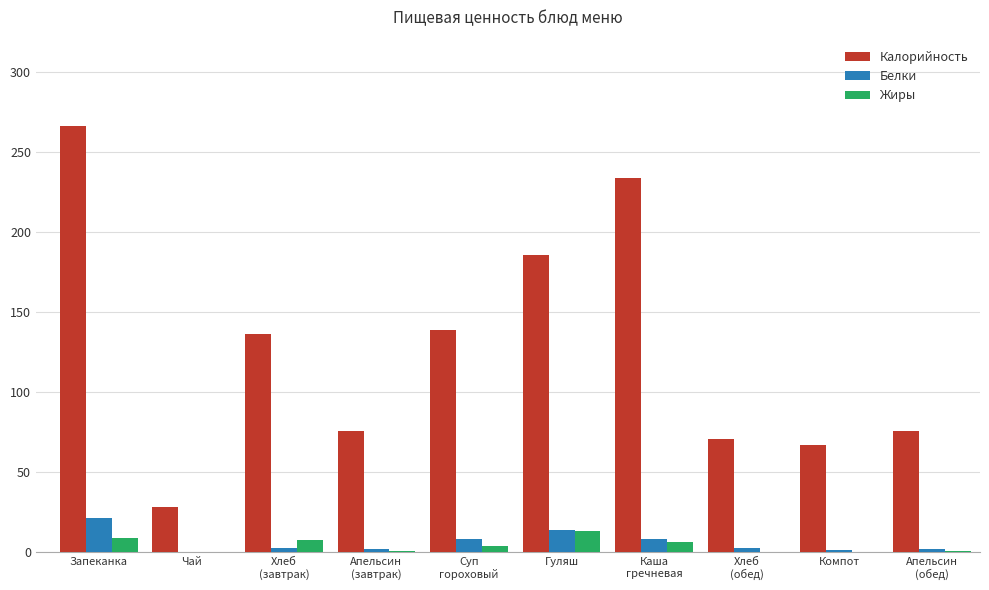

The value of Калорийность at Чай is 44.4. True or false?

False